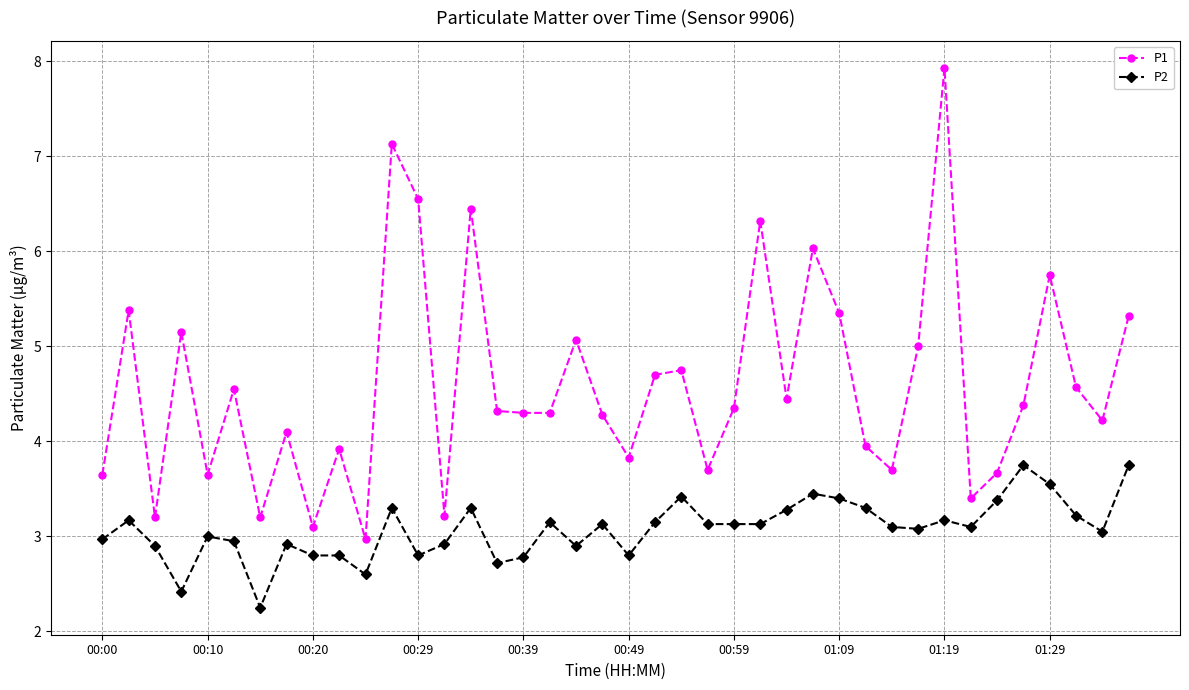

Rank the series by their average value, from highest to lowest.

P1, P2